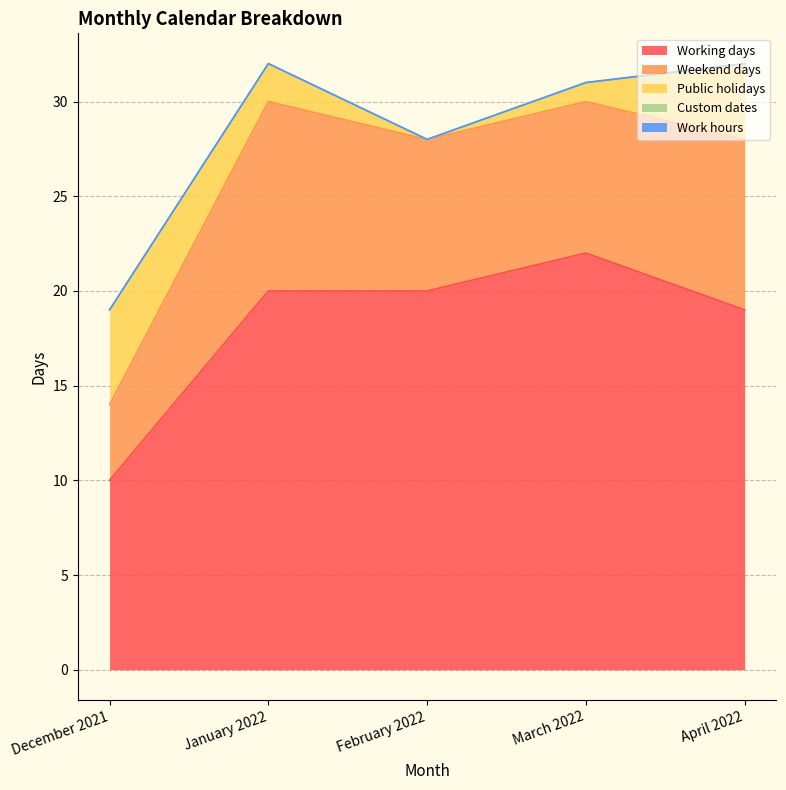

Reading left to right, transcribe all the data shown in this chart.

Working days: 10	20	20	22	19
Weekend days: 4	10	8	8	9
Public holidays: 5	2	0	1	4
Custom dates: 0	0	0	0	0
Work hours: 0	0	0	0	0